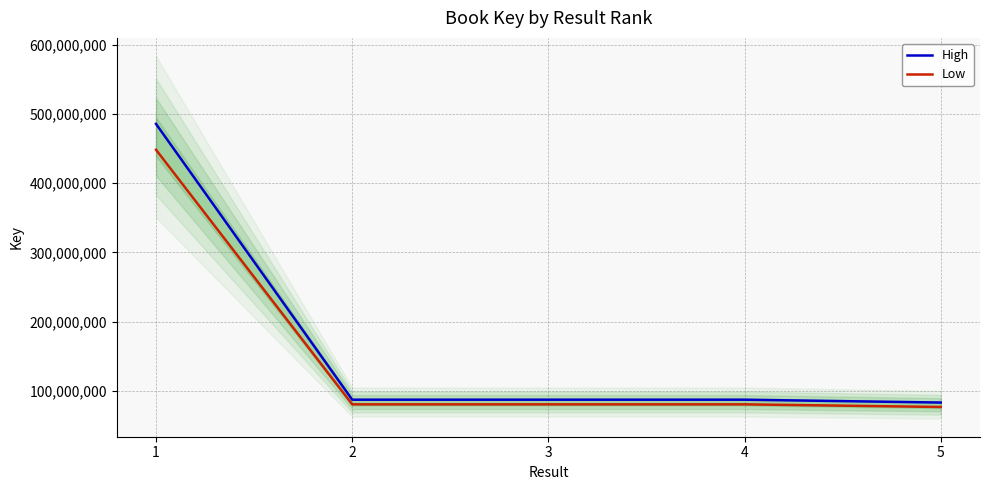

True or false: High and Low cross at least once.

False